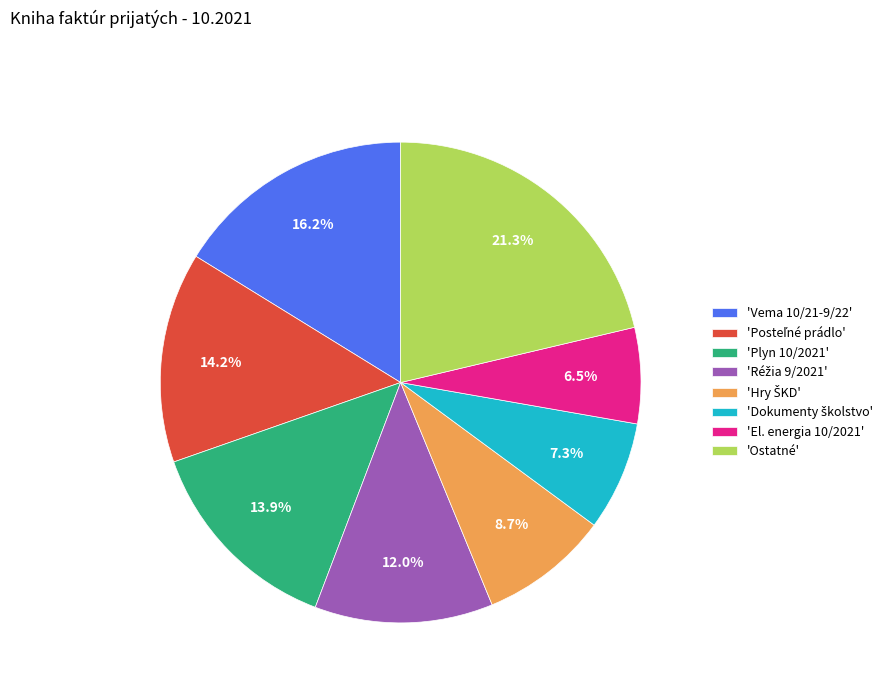

To the nearest percent, what is the difference between the largest and smallest slice percentages?

15%